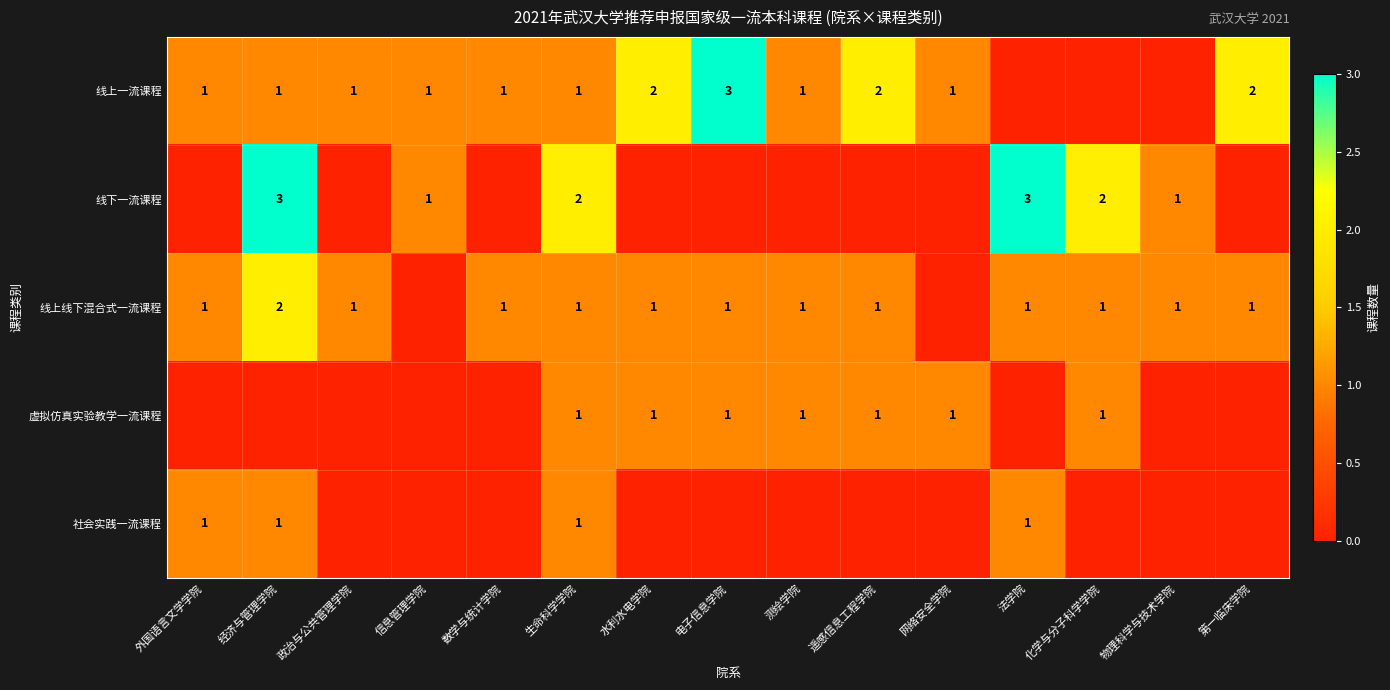

The 线上线下混合式一流课程 series shows 2 at 数学与统计学院. True or false?

False